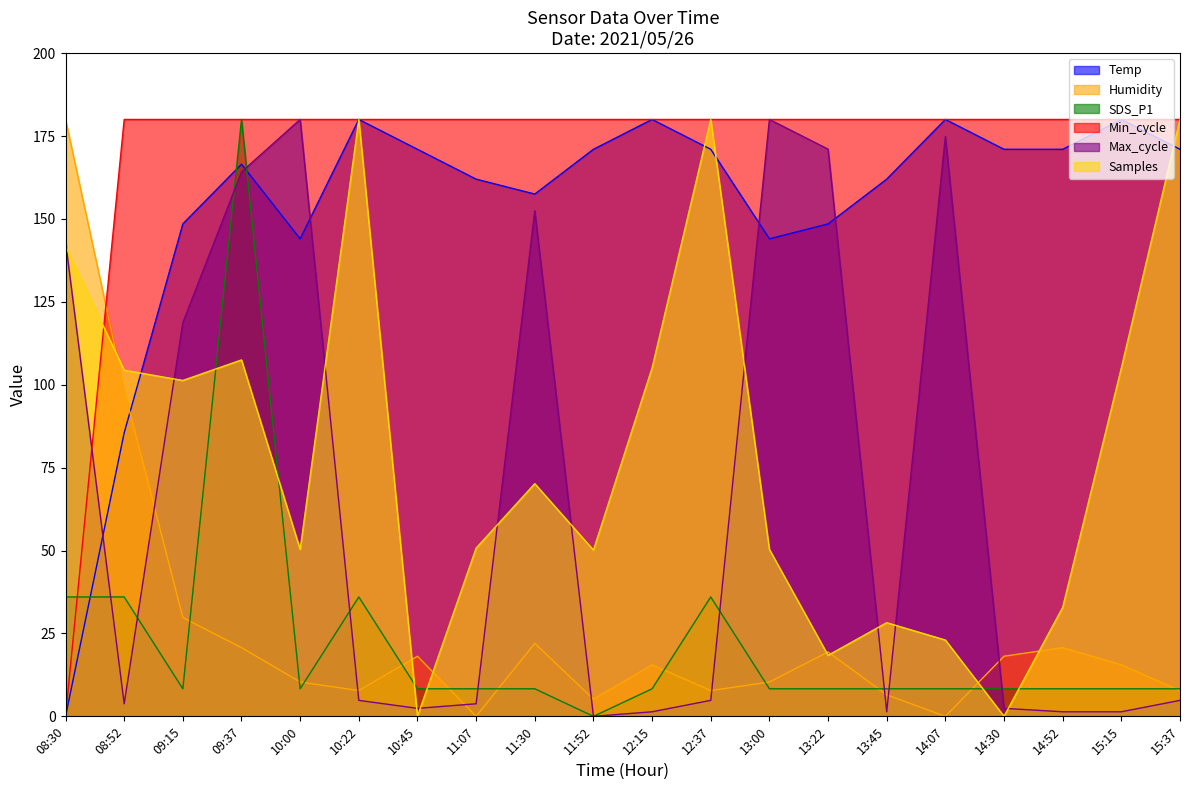

Between which two adjacent categories do Humidity and Temp first intersect?

08:52 and 09:15